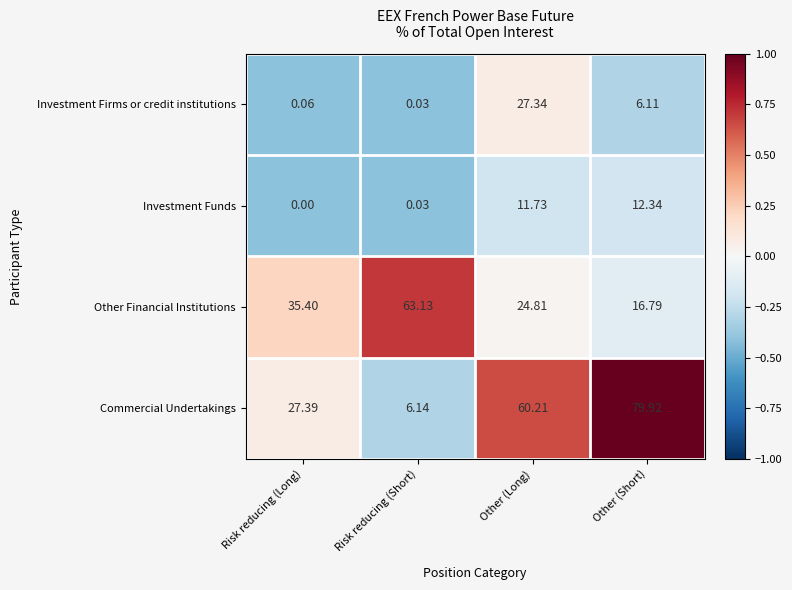

At which label is Investment Funds closest to 6?

Other (Long)